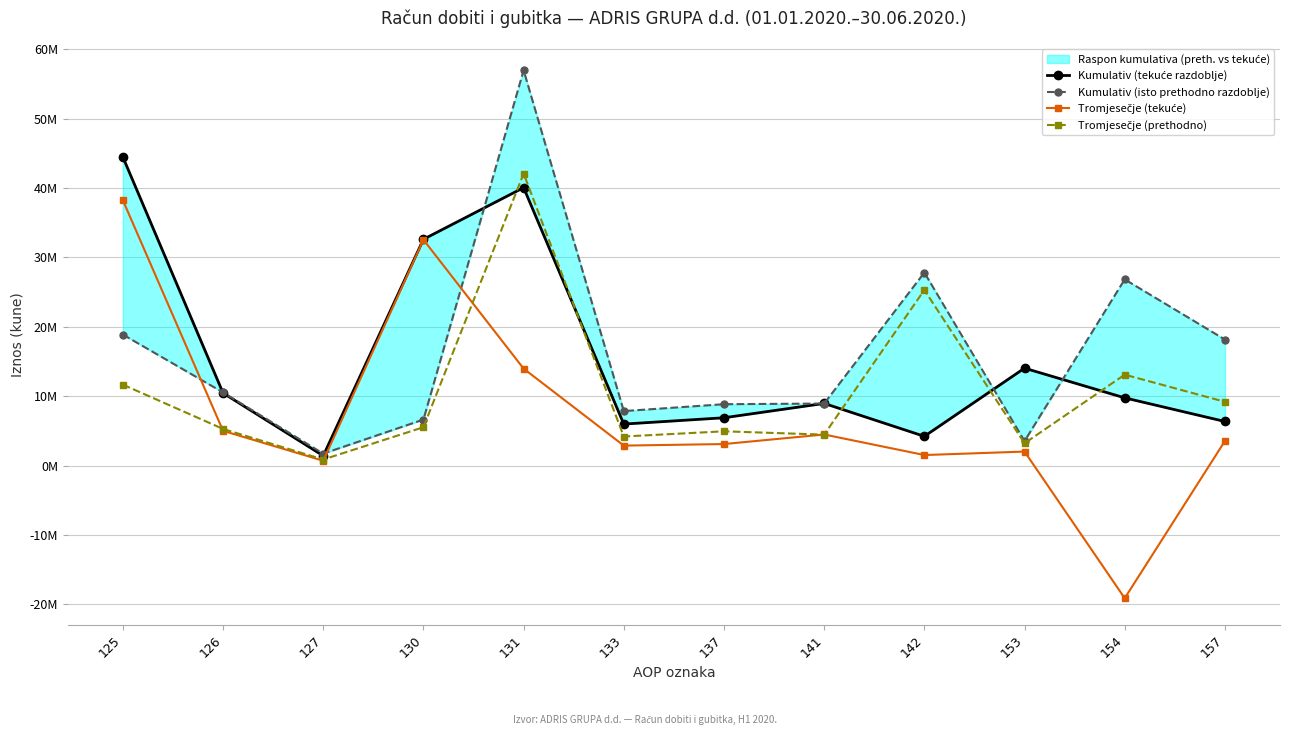

What is the minimum value for Tromjesečje (prethodno)?

866136